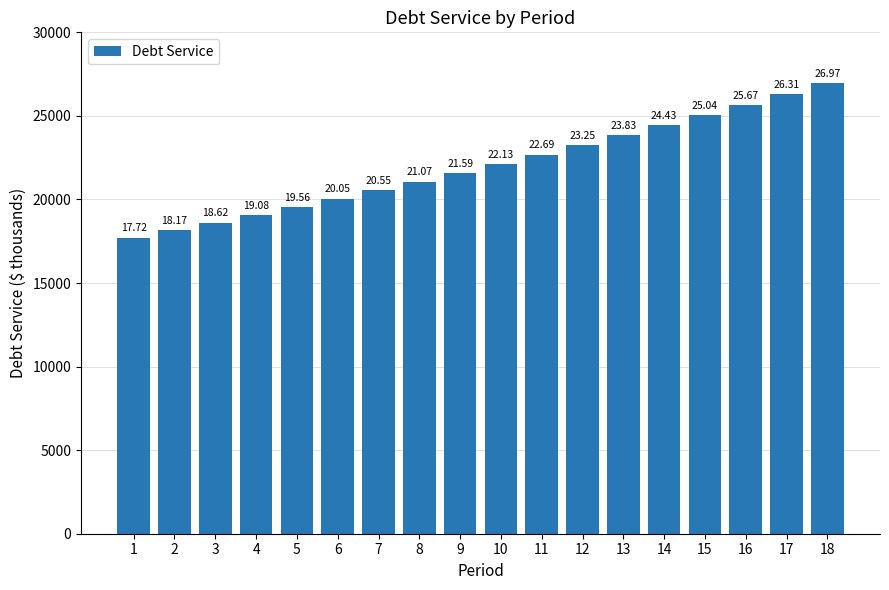

What is the average value?

22040.6